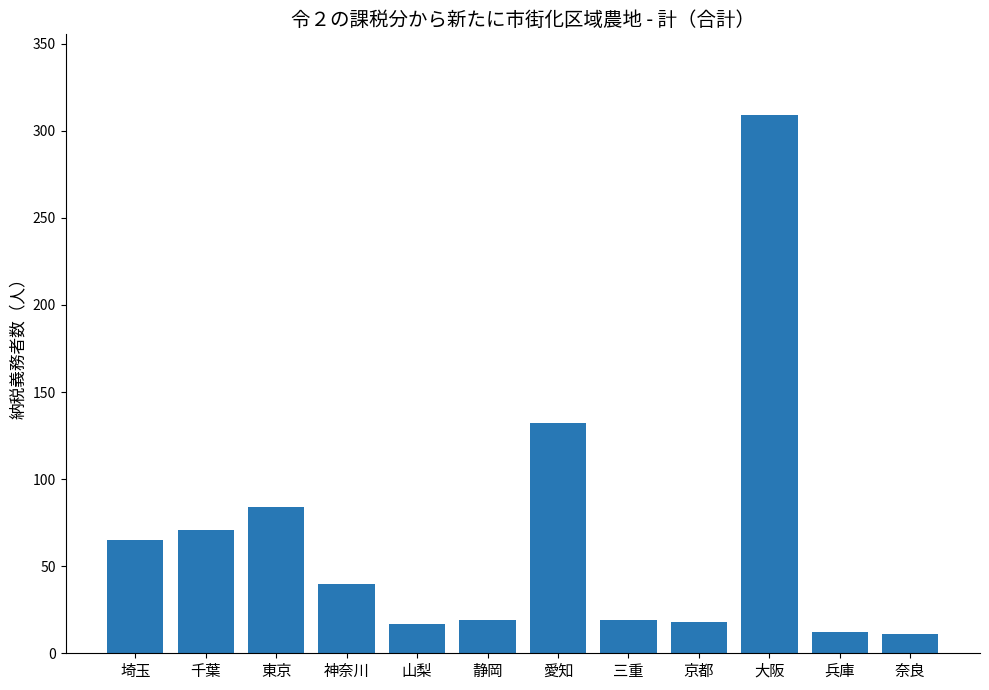

The value at 千葉 is 71. True or false?

True